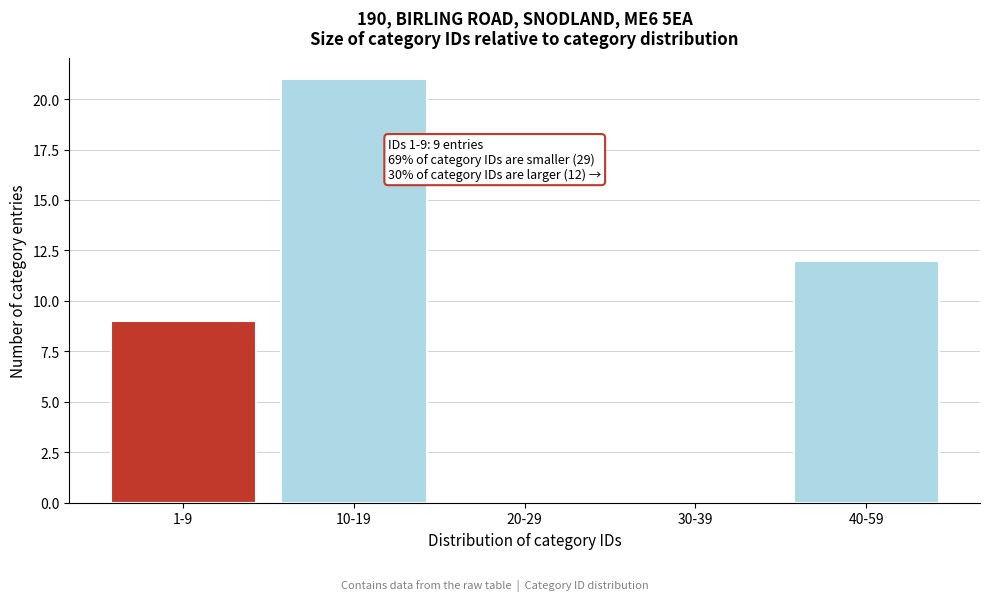

Reading right to left, list all the values displayed in this chart.

40-59=12	30-39=0	20-29=0	10-19=21	1-9=9